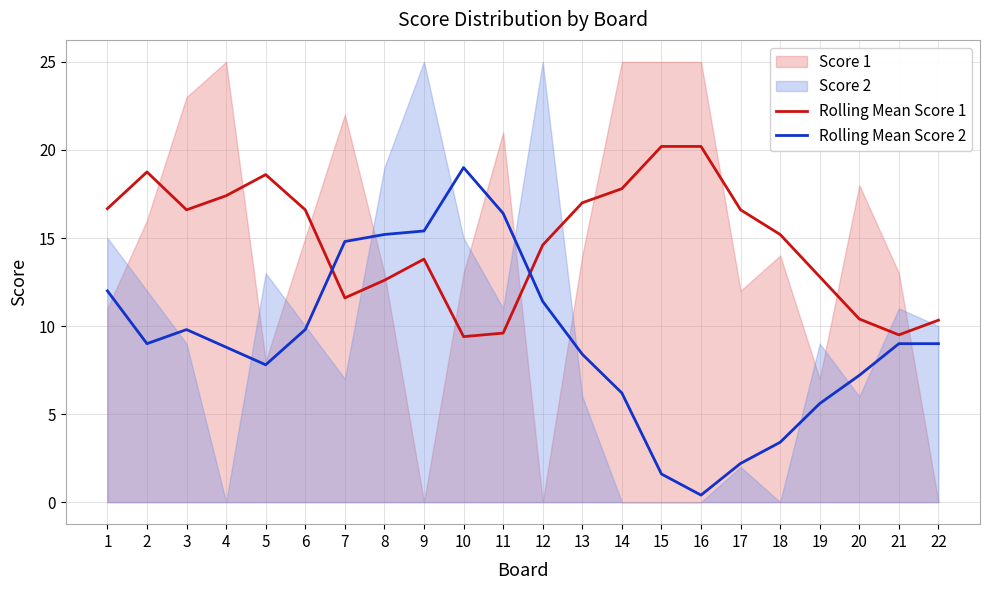

What is the average value of the Rolling Mean Score 1 series?

14.8